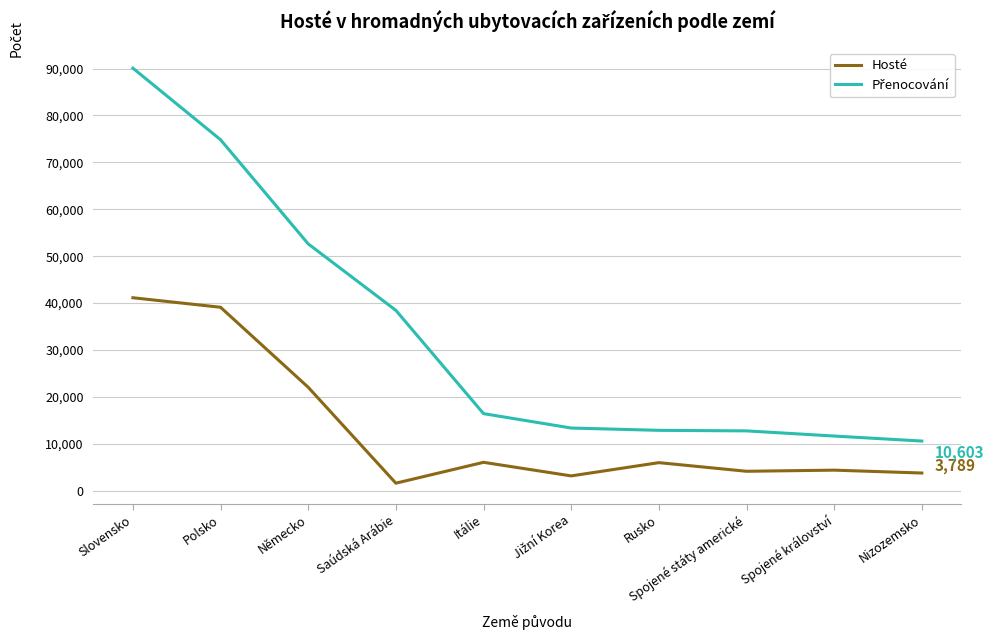

What is the spread (max minus min) of values at Slovensko?

48929